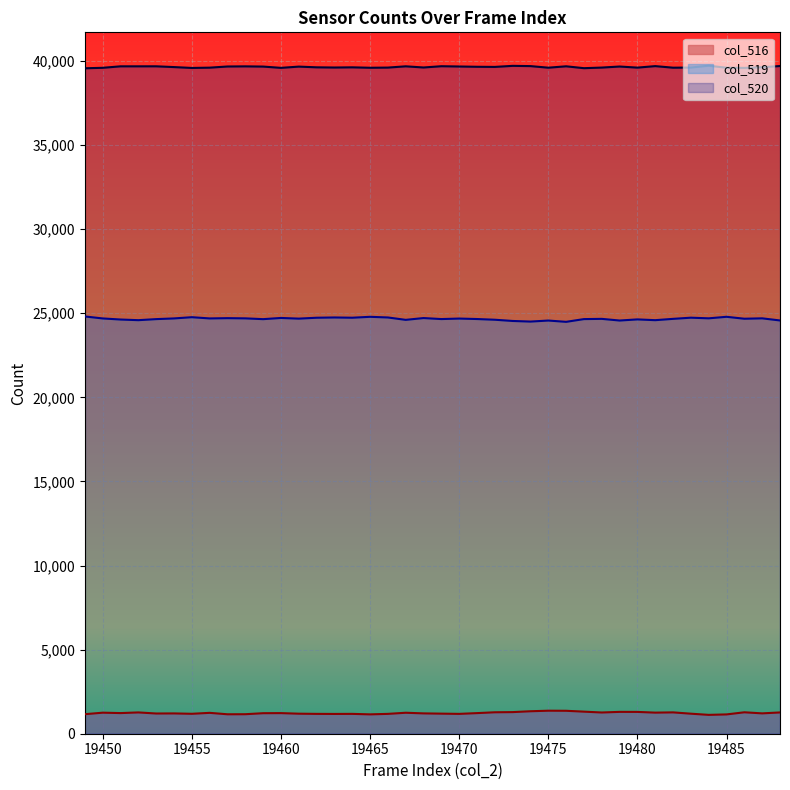

How many interior local valleys does the col_516 series have?

11